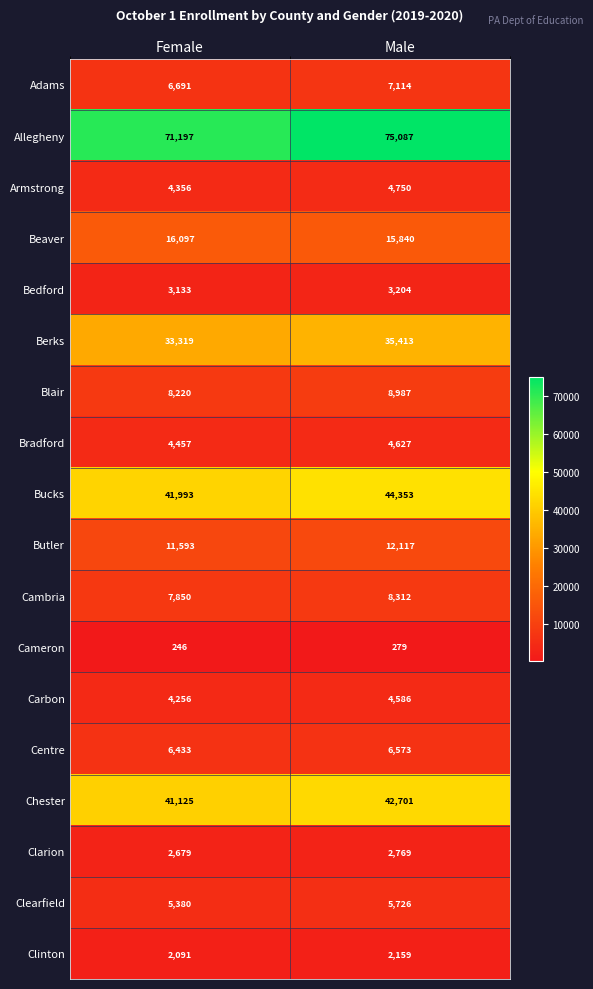

What is the sum of the Carbon values at Female and Male?

8842